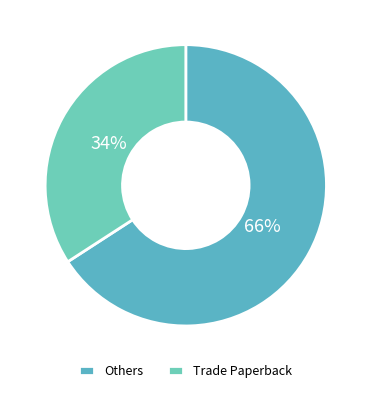

To the nearest percent, what is the average slice percentage?

50%